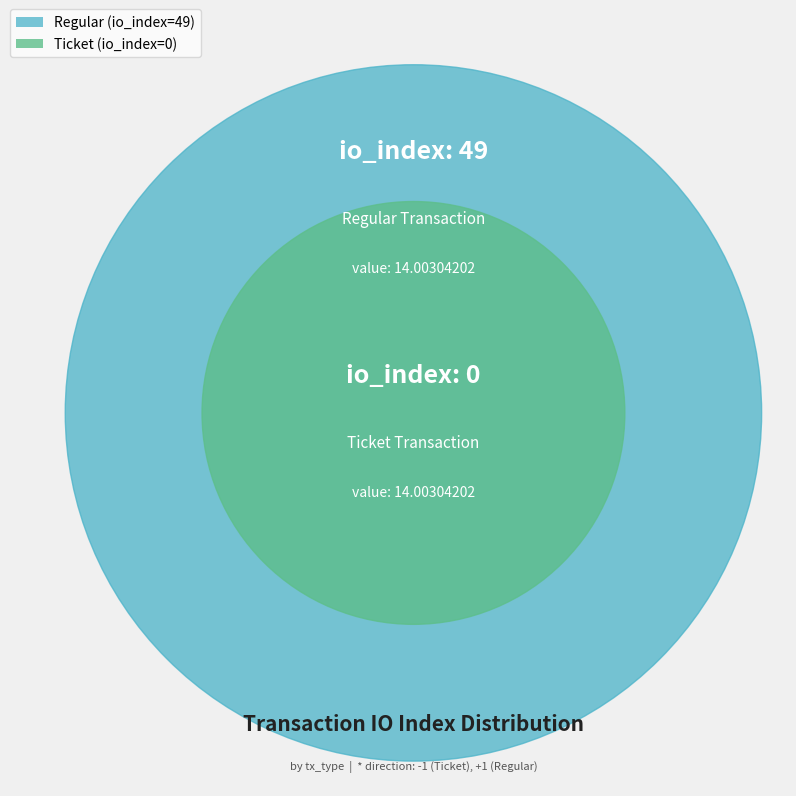

Does Ticket (io_index=0) account for over 50% of the chart?

No